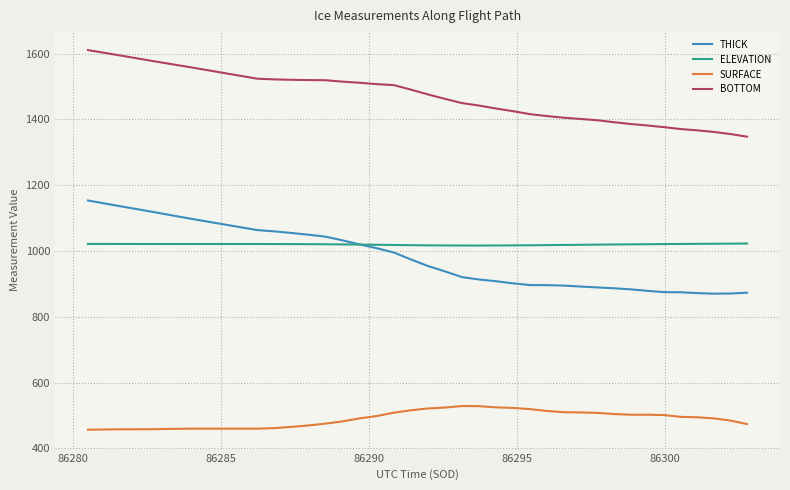

Which series has the widest spread of values?

THICK